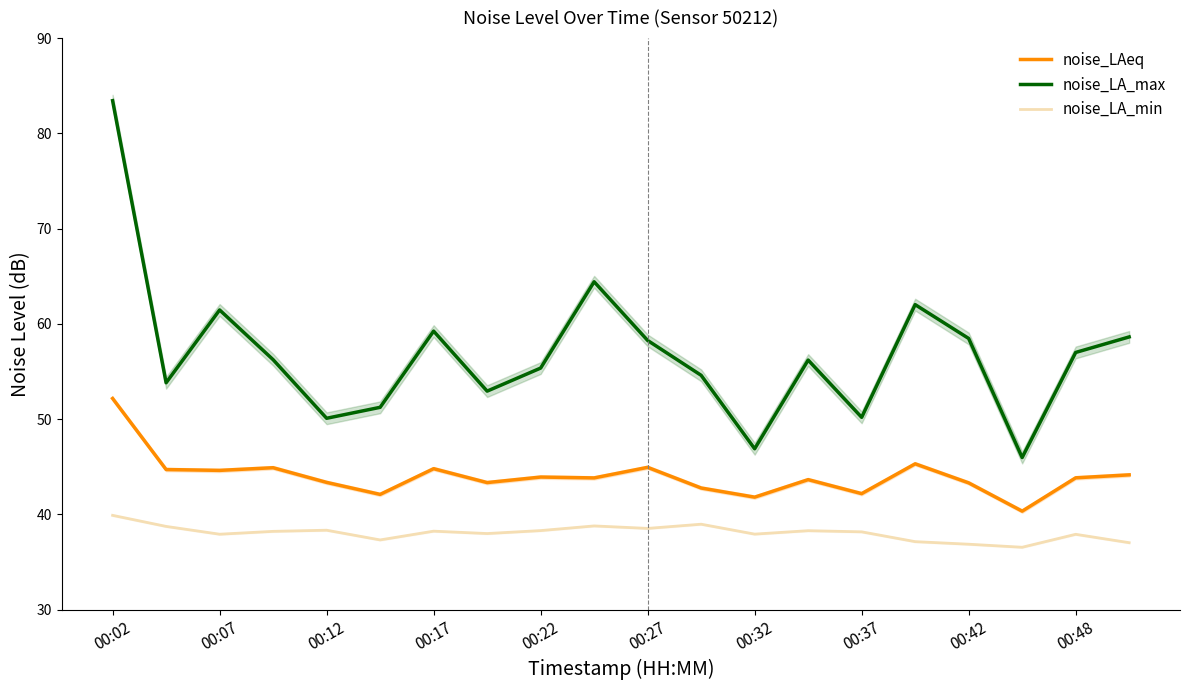

At which label does noise_LA_max reach its peak?

00:02